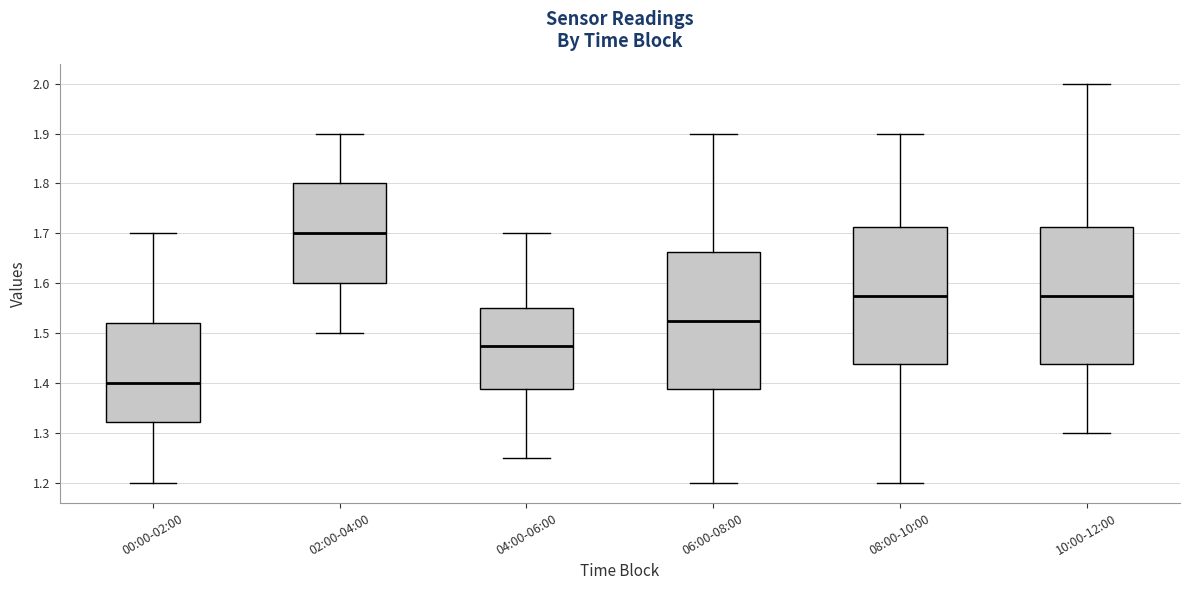

Reading left to right, transcribe this box plot: for each box, give where its median line is, the range the box spans, and where its two whiskers end, as read against the y-axis. The values are not printed on the chart, so give them approximately, as read against the axis.

00:00-02:00: median 1.40, box 1.32 to 1.52, whiskers 1.20 to 1.70
02:00-04:00: median 1.70, box 1.60 to 1.80, whiskers 1.50 to 1.90
04:00-06:00: median 1.48, box 1.39 to 1.55, whiskers 1.25 to 1.70
06:00-08:00: median 1.53, box 1.39 to 1.66, whiskers 1.20 to 1.90
08:00-10:00: median 1.58, box 1.44 to 1.71, whiskers 1.20 to 1.90
10:00-12:00: median 1.58, box 1.44 to 1.71, whiskers 1.30 to 2.00